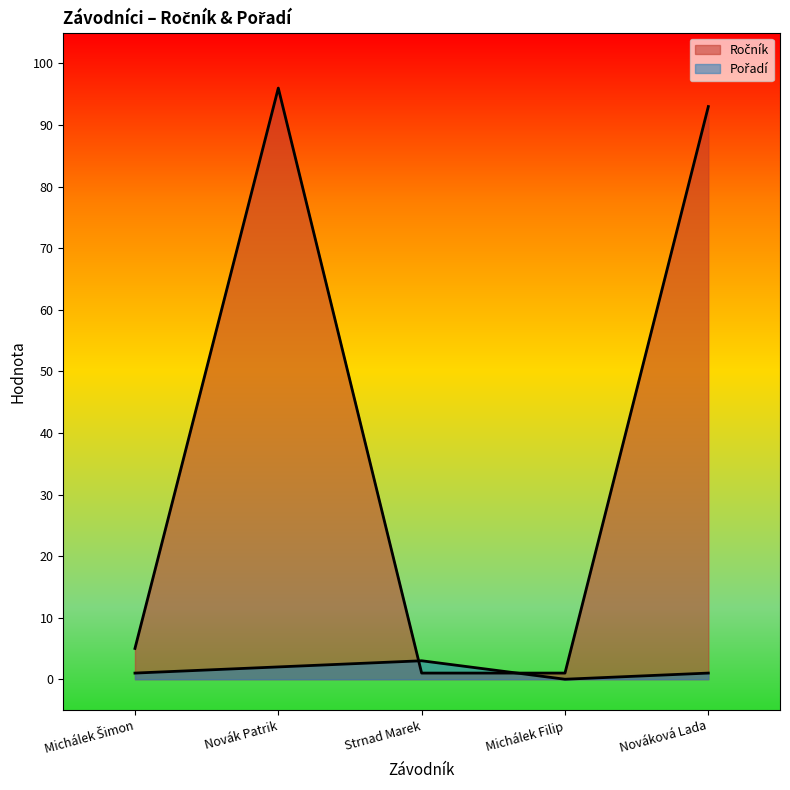

At which label does Ročník reach its minimum?

Strnad Marek